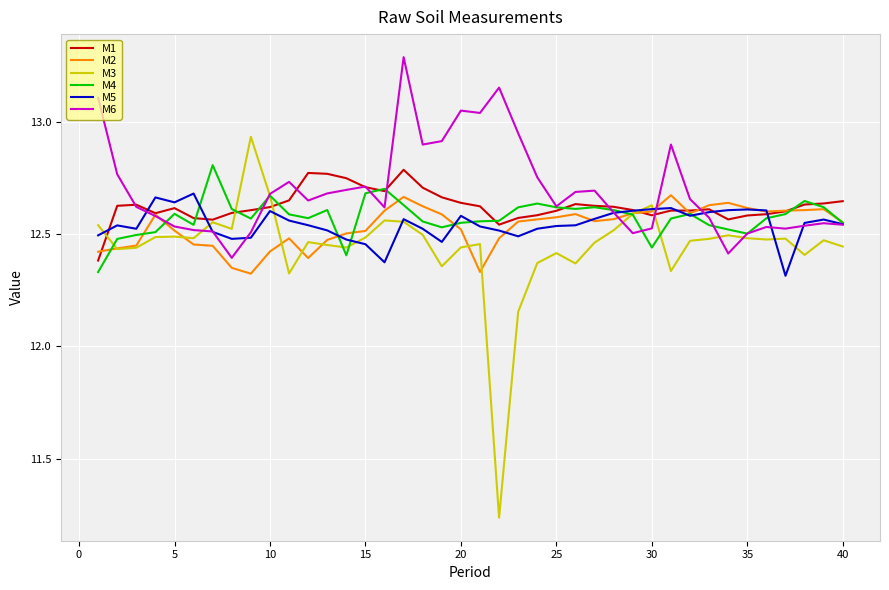

What is the maximum value shown in the chart?

13.3